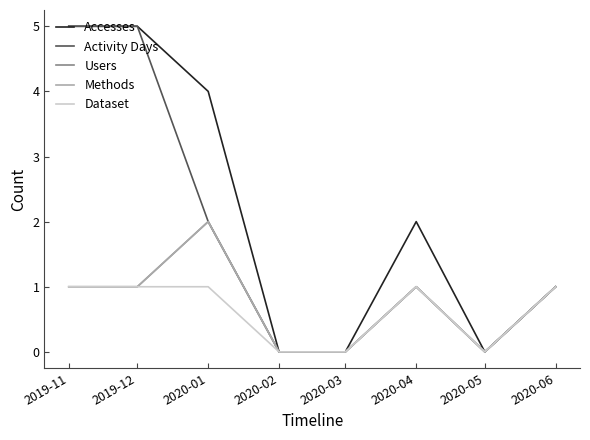

Which series has the widest spread of values?

Accesses